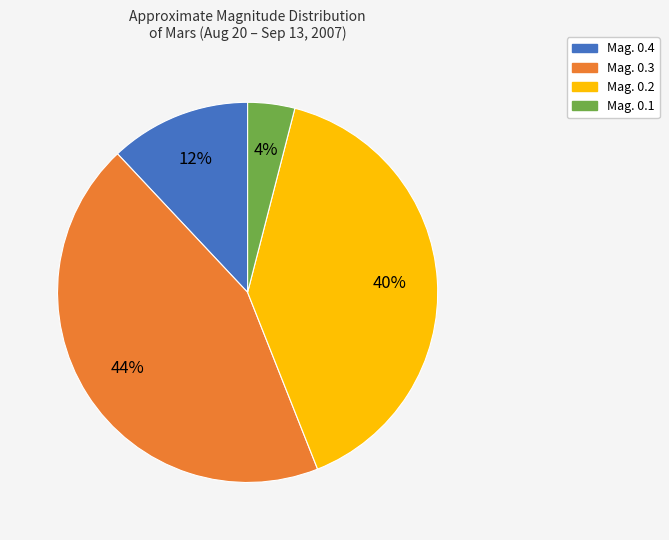

Which category has the biggest portion of the pie?

Mag. 0.3